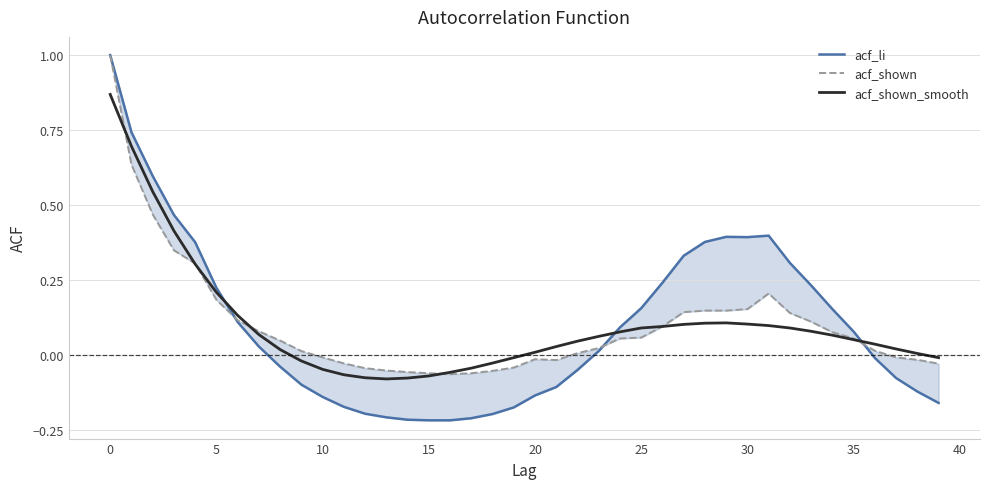

Reading left to right, transcribe all the data shown in this chart.

acf_li: 1.0	0.7	0.6	0.5	0.4	0.2	0.1	0.0	-0.0	-0.1	-0.1	-0.2	-0.2	-0.2	-0.2	-0.2	-0.2	-0.2	-0.2	-0.2	-0.1	-0.1	-0.1	0.0	0.1	0.2	0.2	0.3	0.4	0.4	0.4	0.4	0.3	0.2	0.2	0.1	-0.0	-0.1	-0.1	-0.2
acf_shown: 1.0	0.6	0.5	0.3	0.3	0.2	0.1	0.1	0.0	0.0	-0.0	-0.0	-0.0	-0.1	-0.1	-0.1	-0.1	-0.1	-0.1	-0.0	-0.0	-0.0	0.0	0.0	0.1	0.1	0.1	0.1	0.1	0.1	0.2	0.2	0.1	0.1	0.1	0.1	0.0	-0.0	-0.0	-0.0
acf_shown_smooth: 0.9	0.7	0.5	0.4	0.3	0.2	0.1	0.1	0.0	-0.0	-0.0	-0.1	-0.1	-0.1	-0.1	-0.1	-0.1	-0.0	-0.0	-0.0	0.0	0.0	0.0	0.1	0.1	0.1	0.1	0.1	0.1	0.1	0.1	0.1	0.1	0.1	0.1	0.1	0.0	0.0	0.0	-0.0